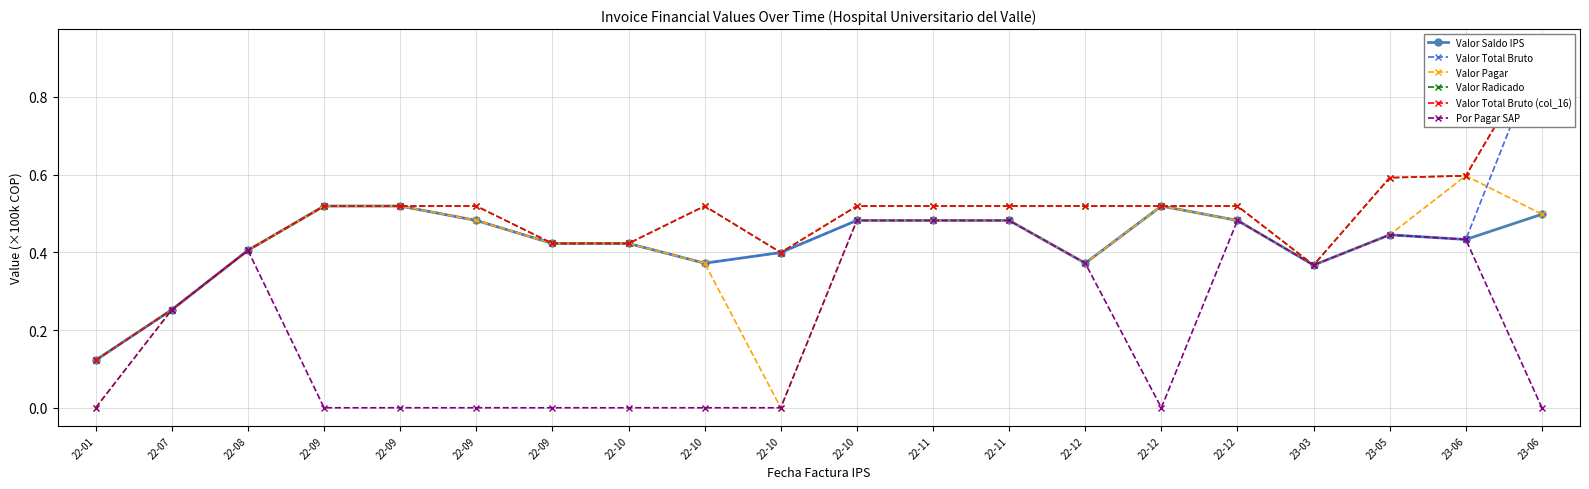

What are all the series names shown in the legend?

Valor Saldo IPS, Valor Total Bruto, Valor Pagar, Valor Radicado, Valor Total Bruto (col_16), Por Pagar SAP